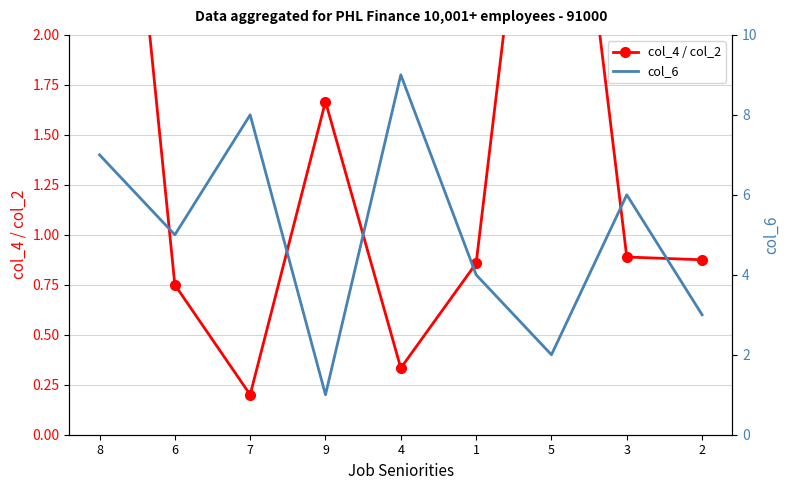

What is the lowest value of the col_6 series?

1.0